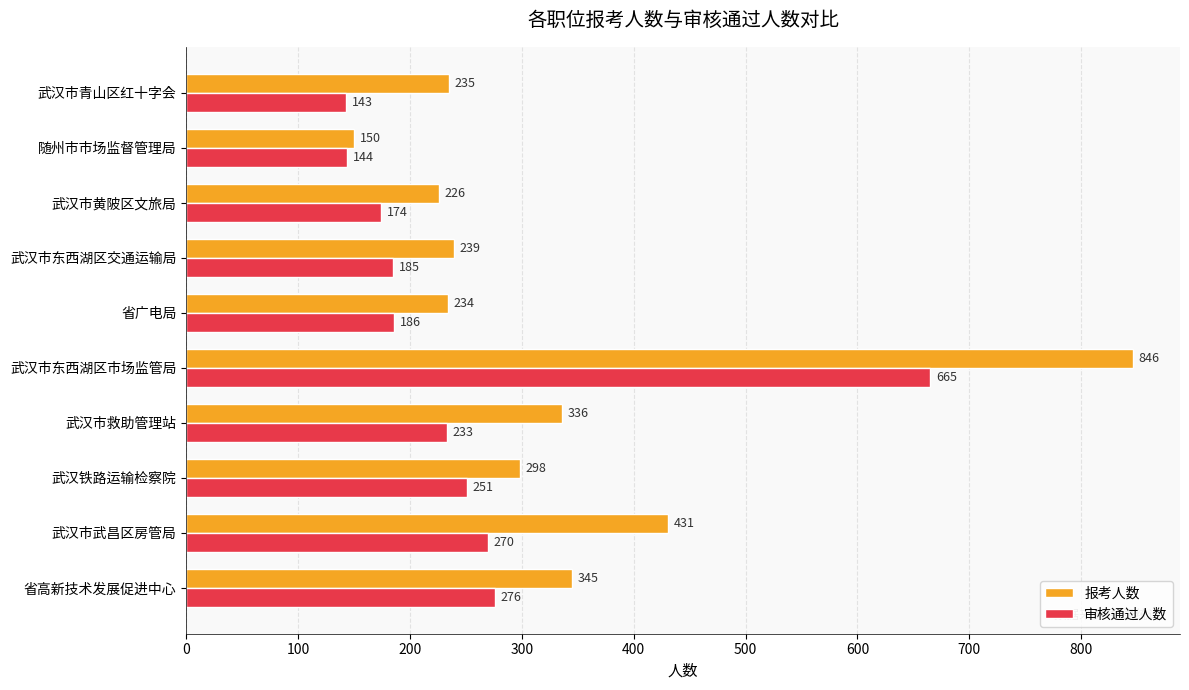

What is the minimum value for 报考人数?

150